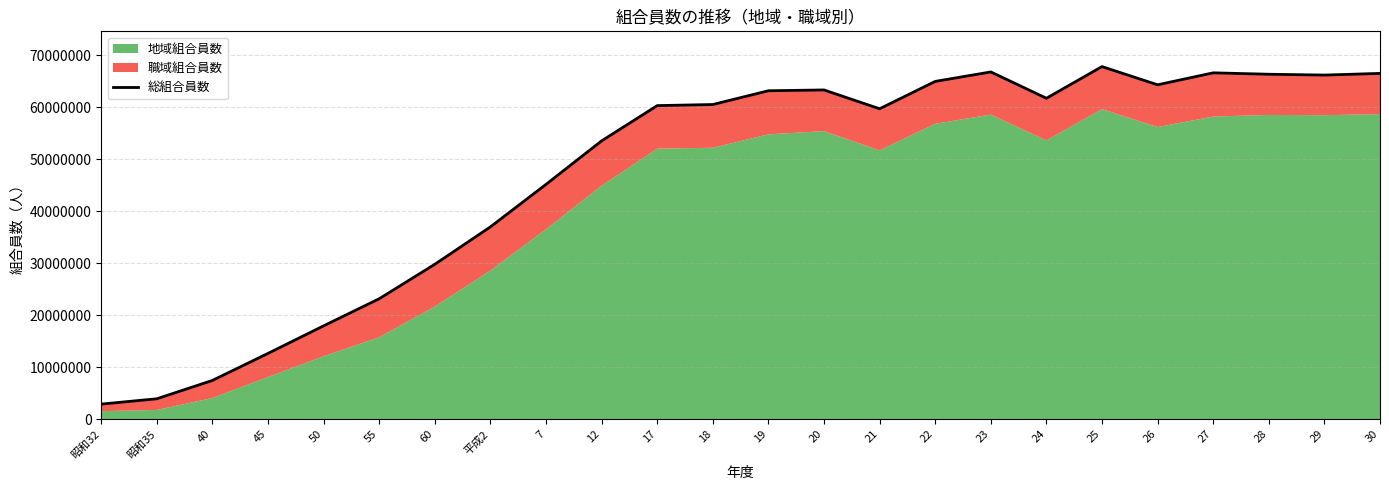

Count the number of categories in the chart.

24